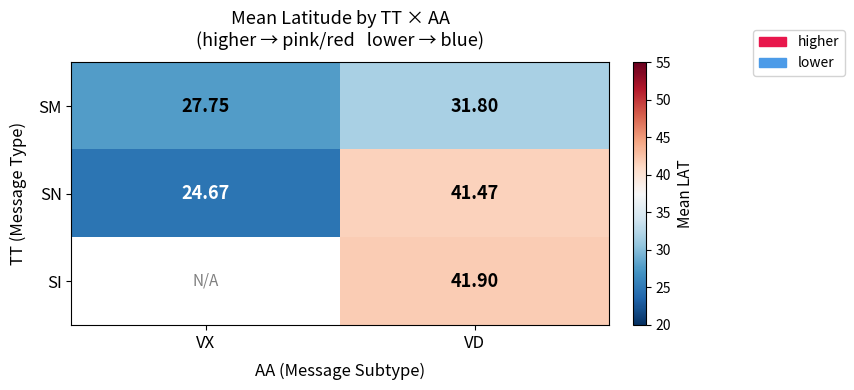

How many values in the SN series are below 41?

1